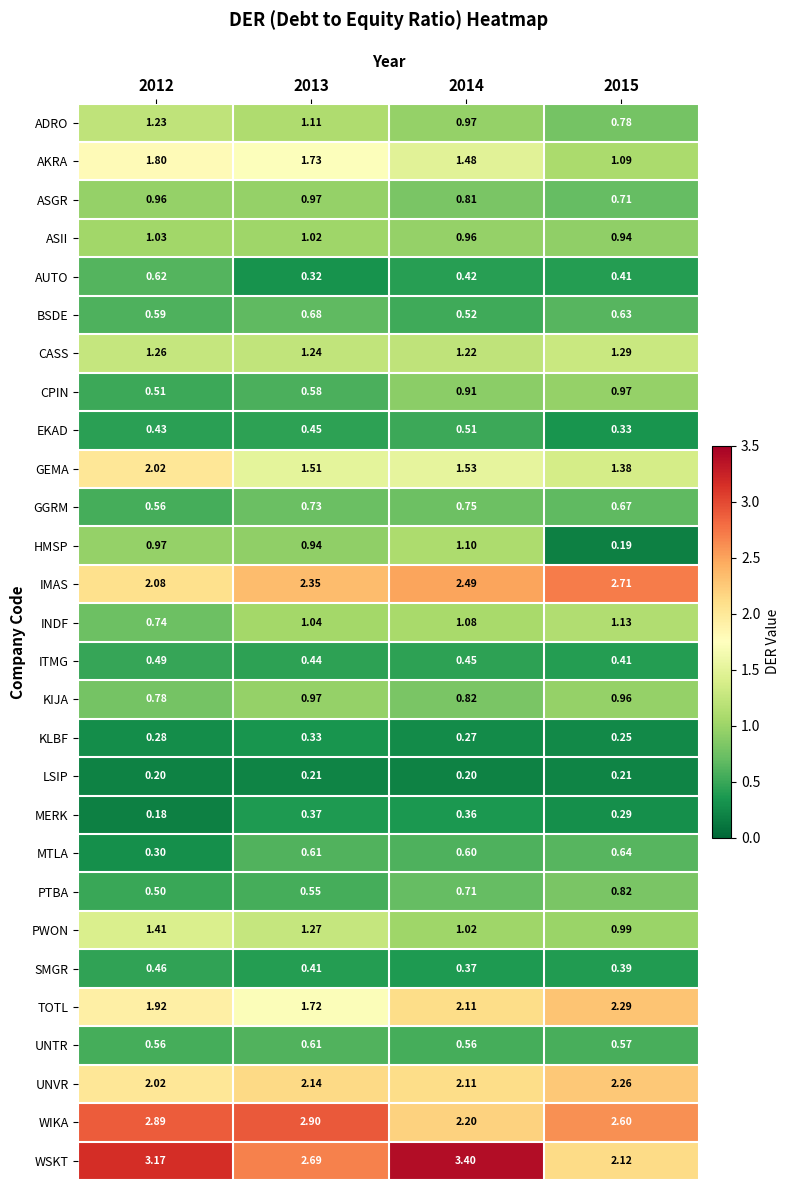

What is the difference between the highest and lowest values at 2012?

3.0